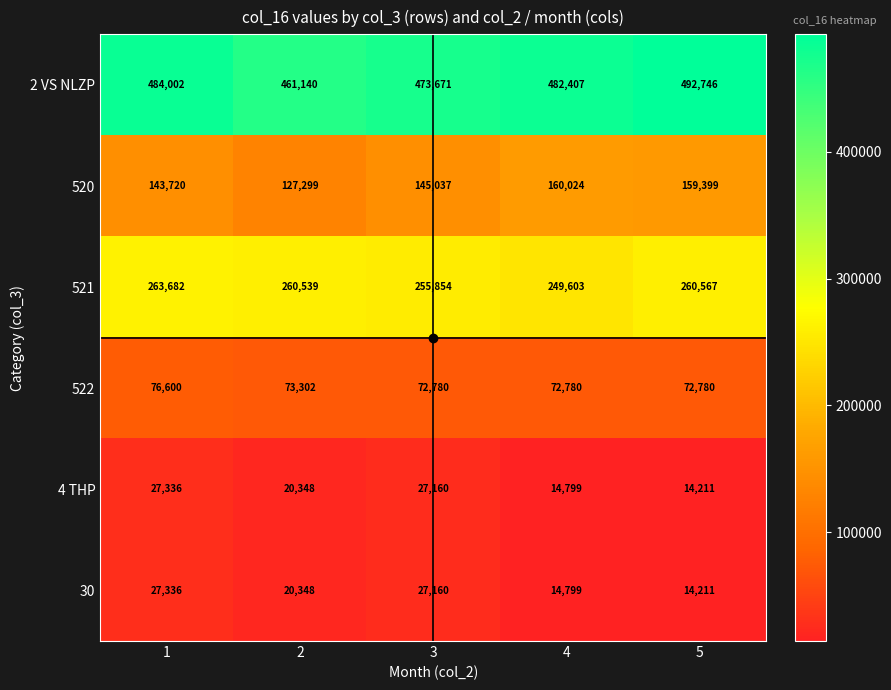

What is the total value across all series at 4?

994412